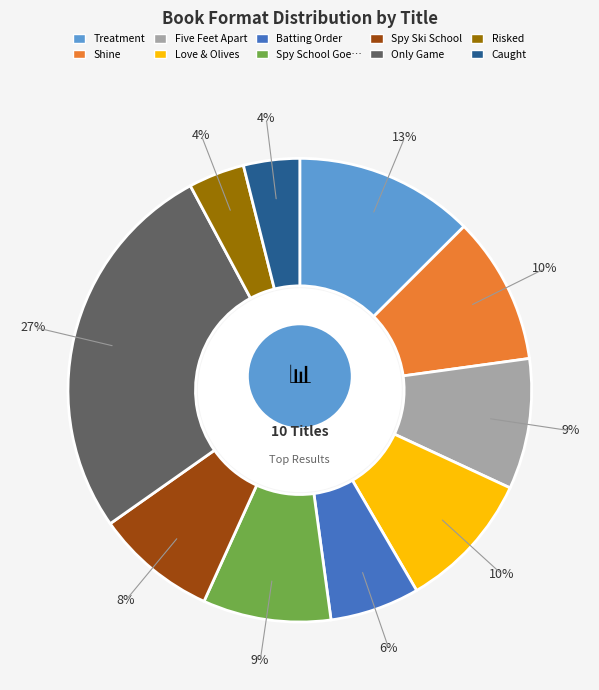

Does Treatment represent more than half of the total?

No